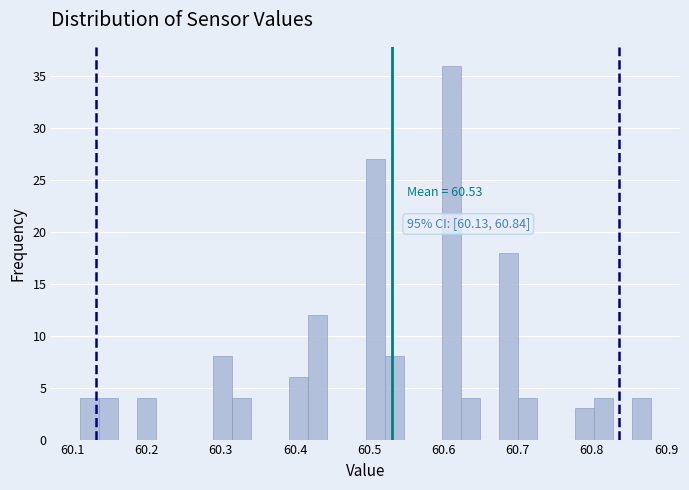

Read against the x-axis, roughly where is the centre of the tallest bar?

60.61